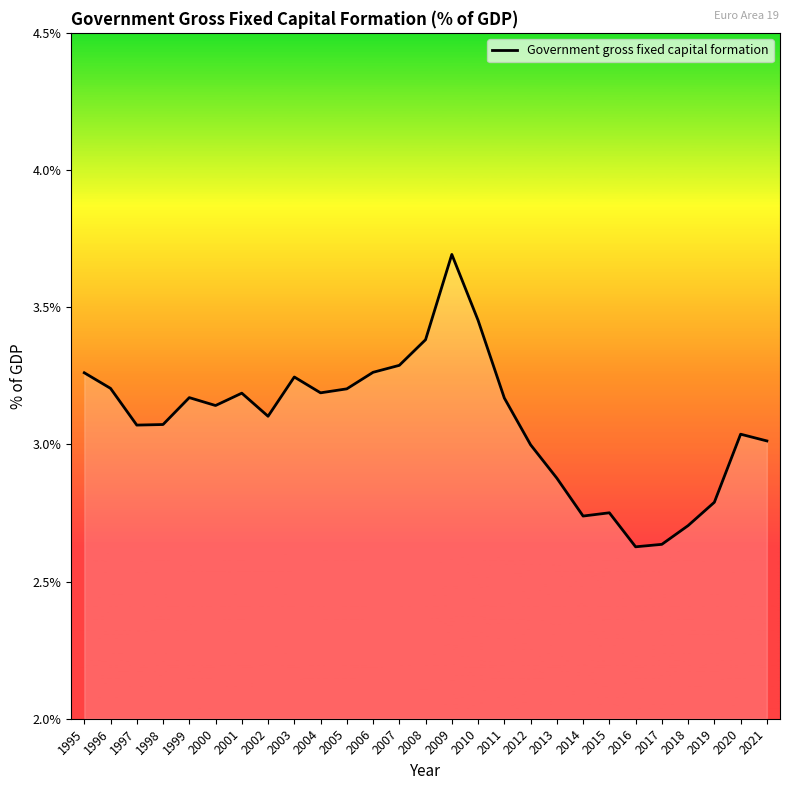

Does the chart display data point markers on the line(s)?

No